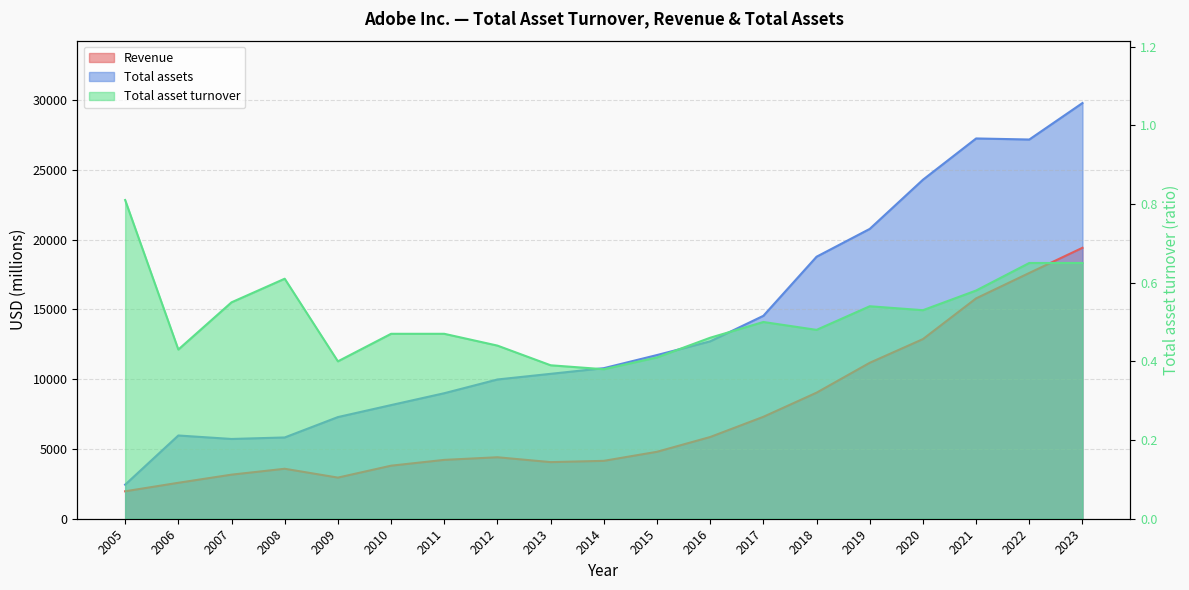

What is the difference between the maximum and second lowest values in the Revenue series?

16834.0